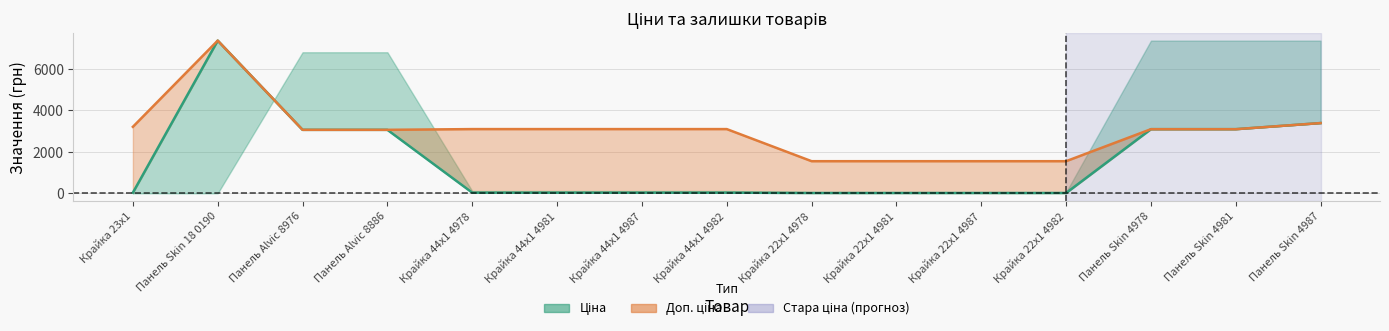

At which label does Доп. ціна first exceed 3091?

Крайка 23x1